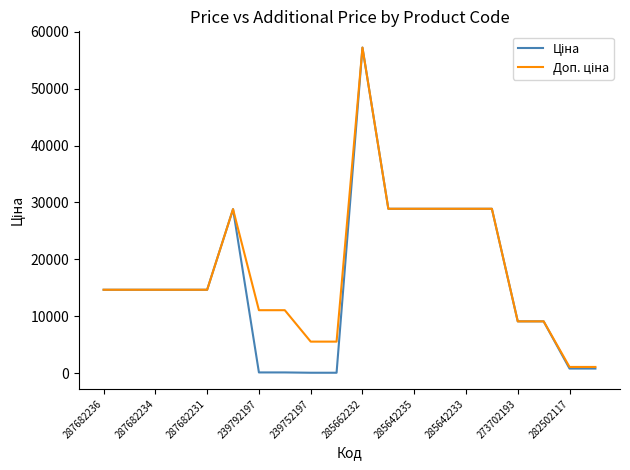

What is the maximum value shown in the chart?

57235.5